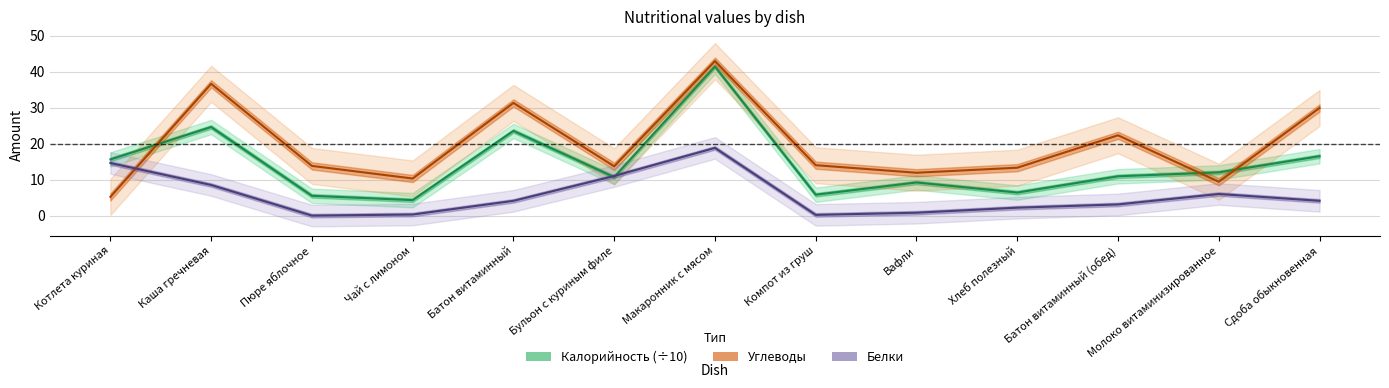

What is the total value across all series at Чай с лимоном?

14.9